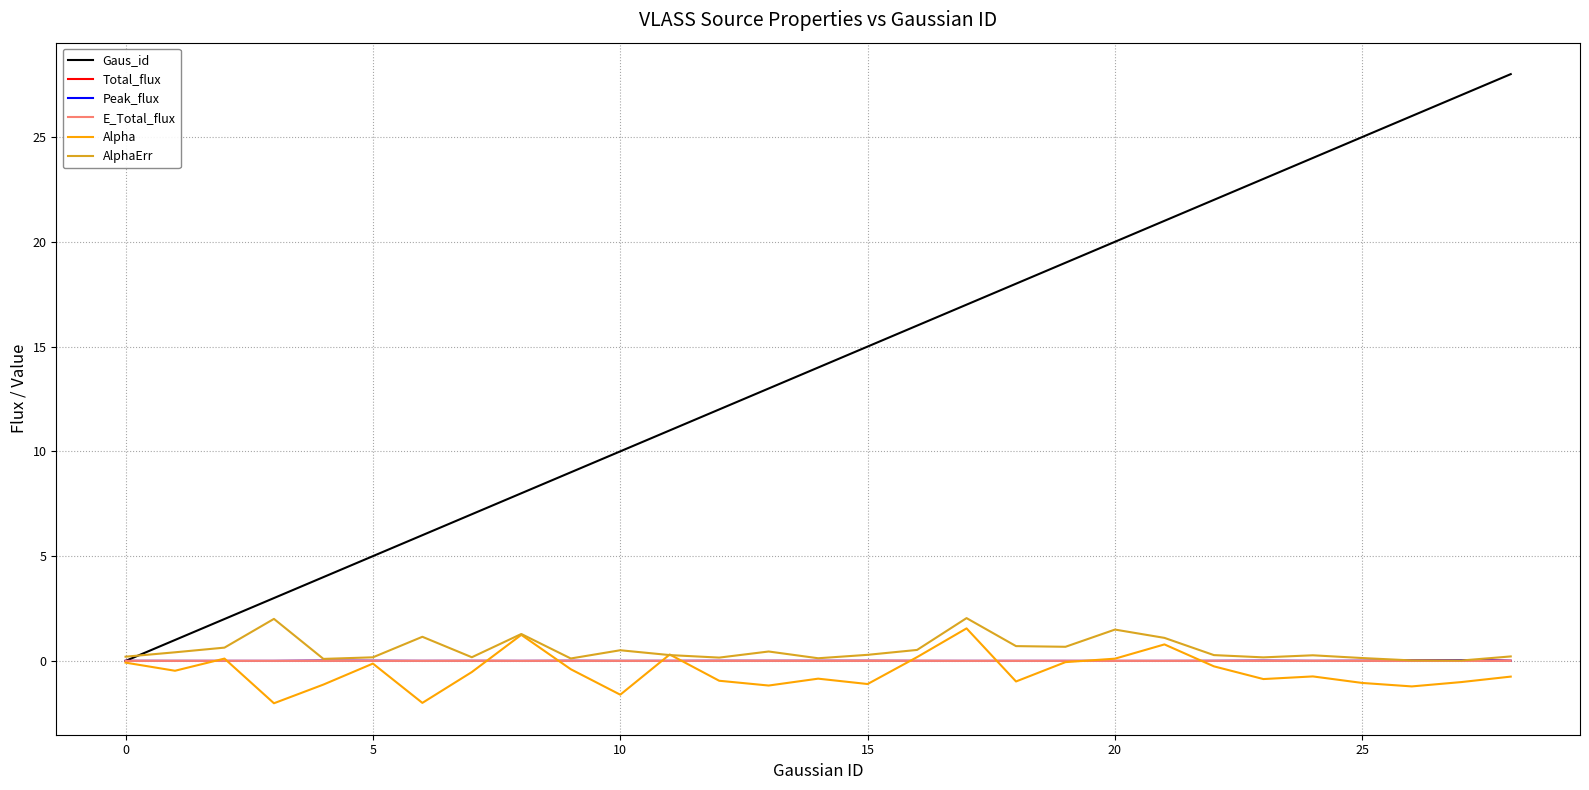

What is the minimum value shown in the chart?

-2.0